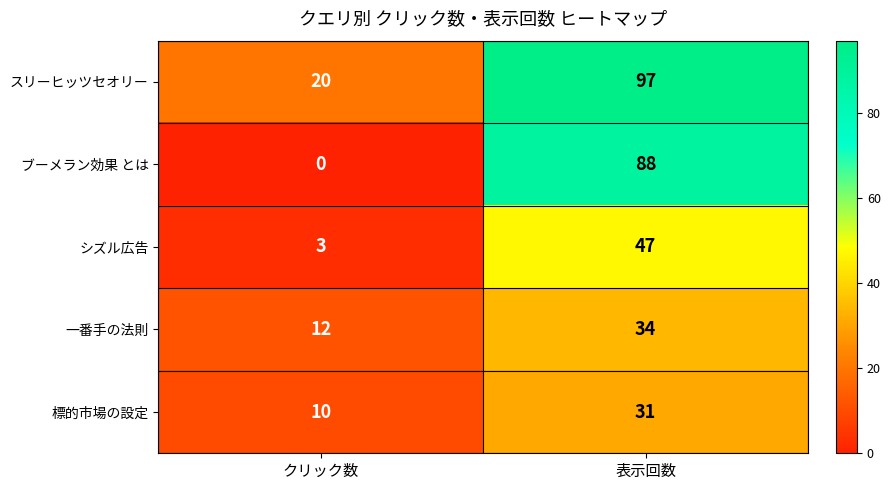

What is the spread (max minus min) of values at 表示回数?

66